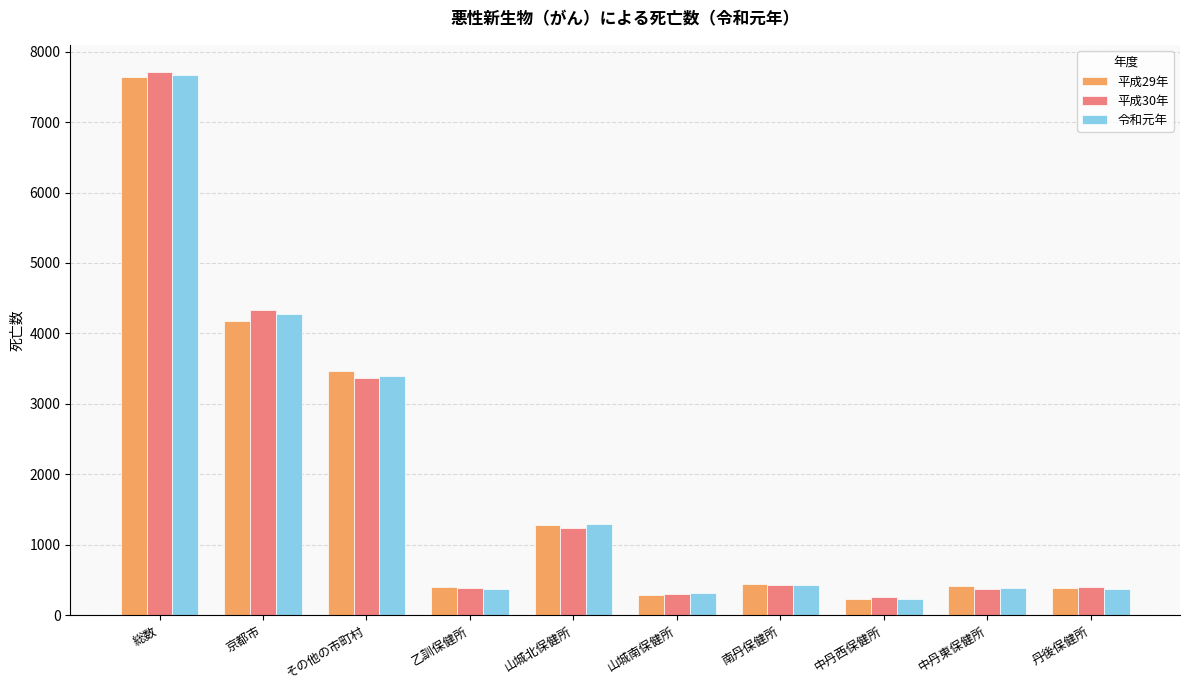

What is the sum of all 令和元年 values?

18733